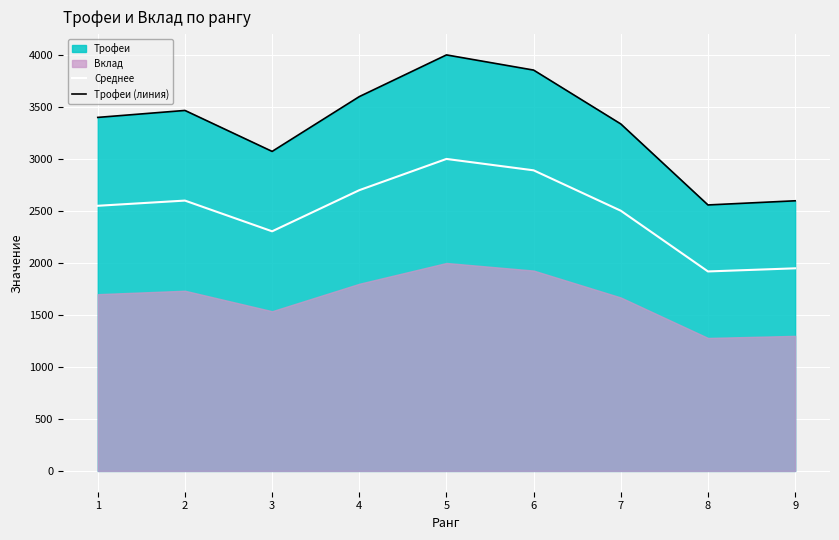

True or false: Трофеи (линия) and Среднее intersect in this chart.

False